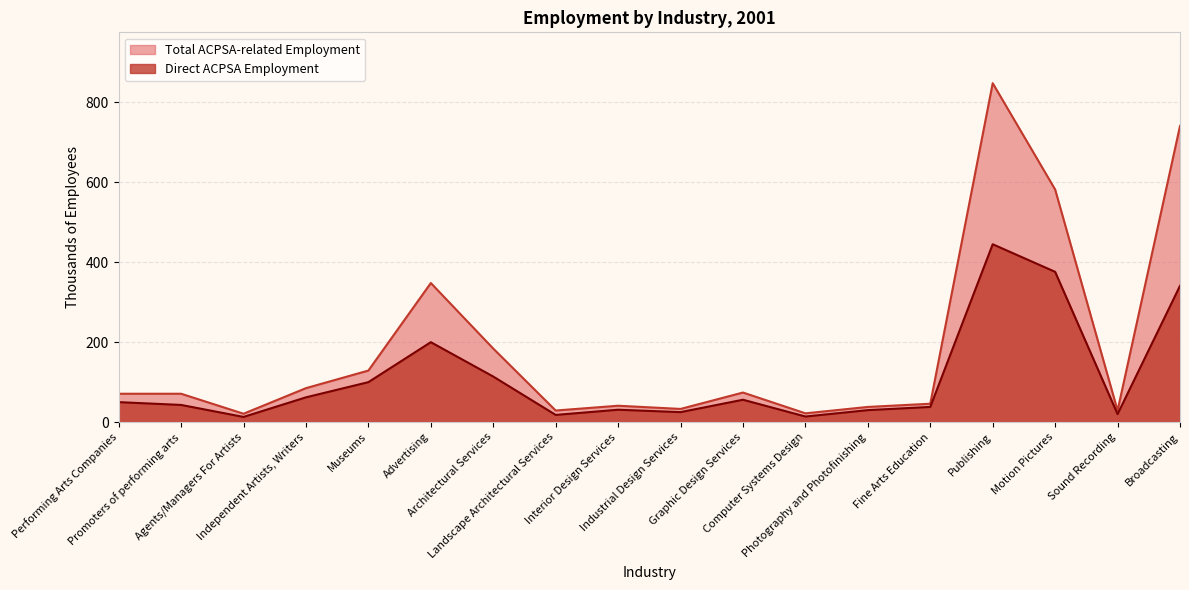

True or false: Total ACPSA-related Employment and Direct ACPSA Employment intersect in this chart.

False